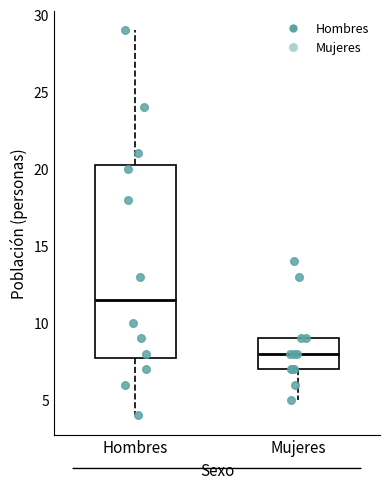

Where does the median line of the box for Hombres sit on the y-axis? The values are not printed on the chart, so give them approximately, as read against the axis.

11.5